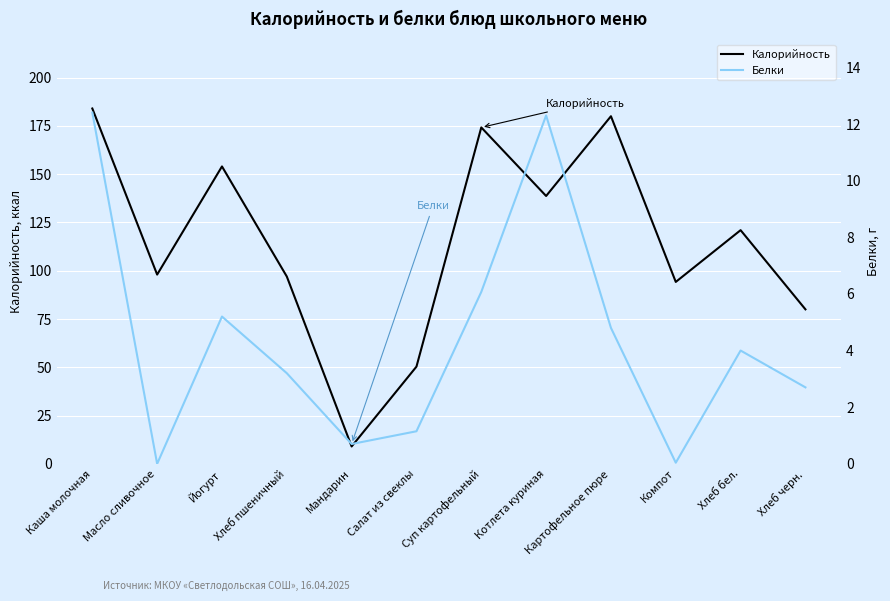

What is the difference between the second highest and second lowest values in the Калорийность series?

129.7